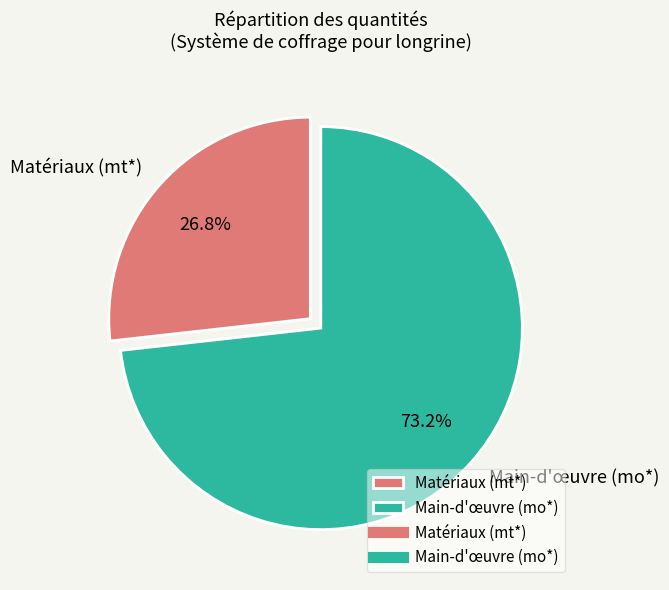

What is the largest slice in the pie chart?

Main-d'œuvre (mo*)